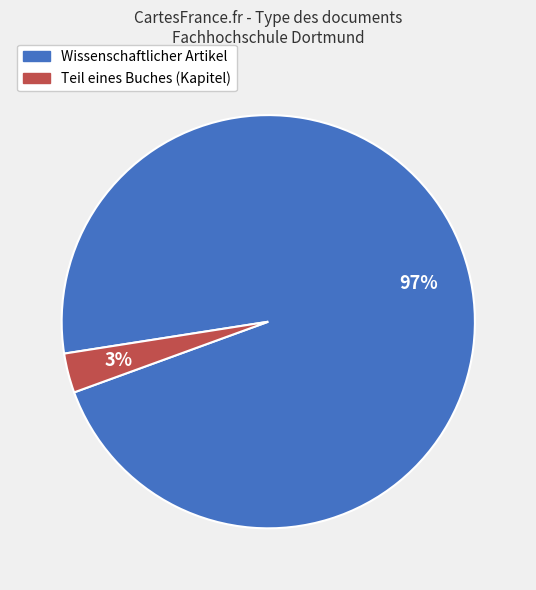

How many segments does this pie chart have?

2